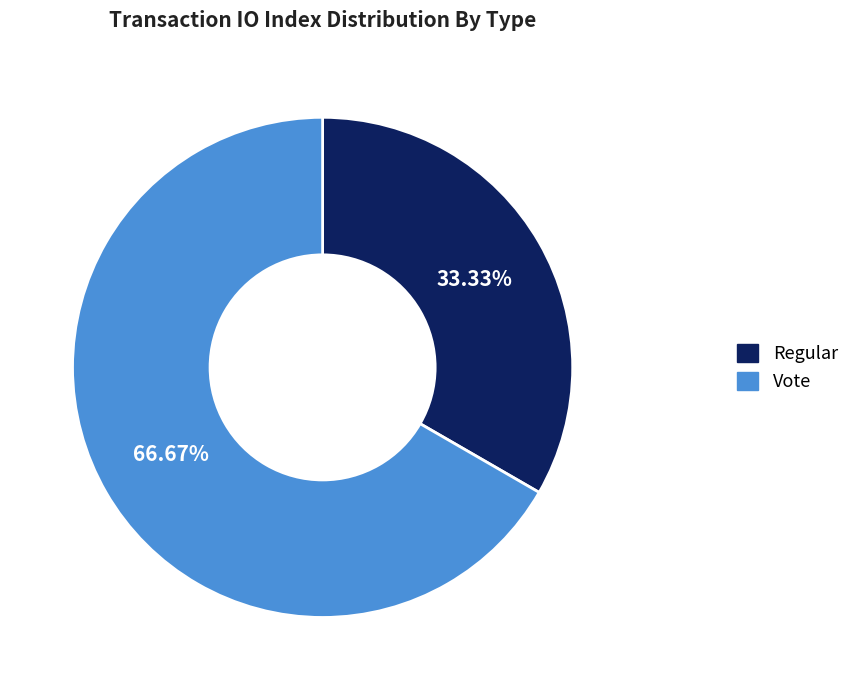

Which slice is the smallest?

Regular